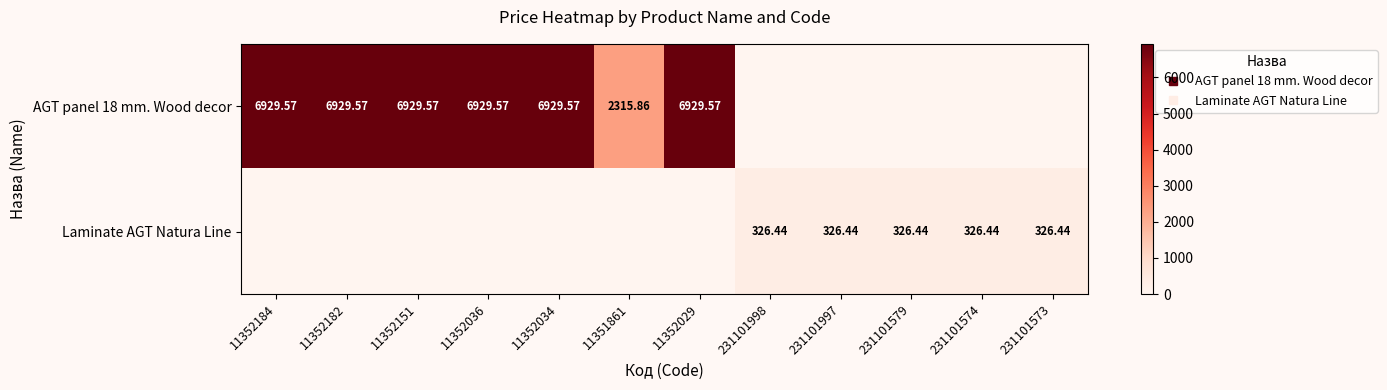

Is the value of AGT panel 18 mm. Wood decor at 231101998 greater than the value of Laminate AGT Natura Line at 11352182?

No